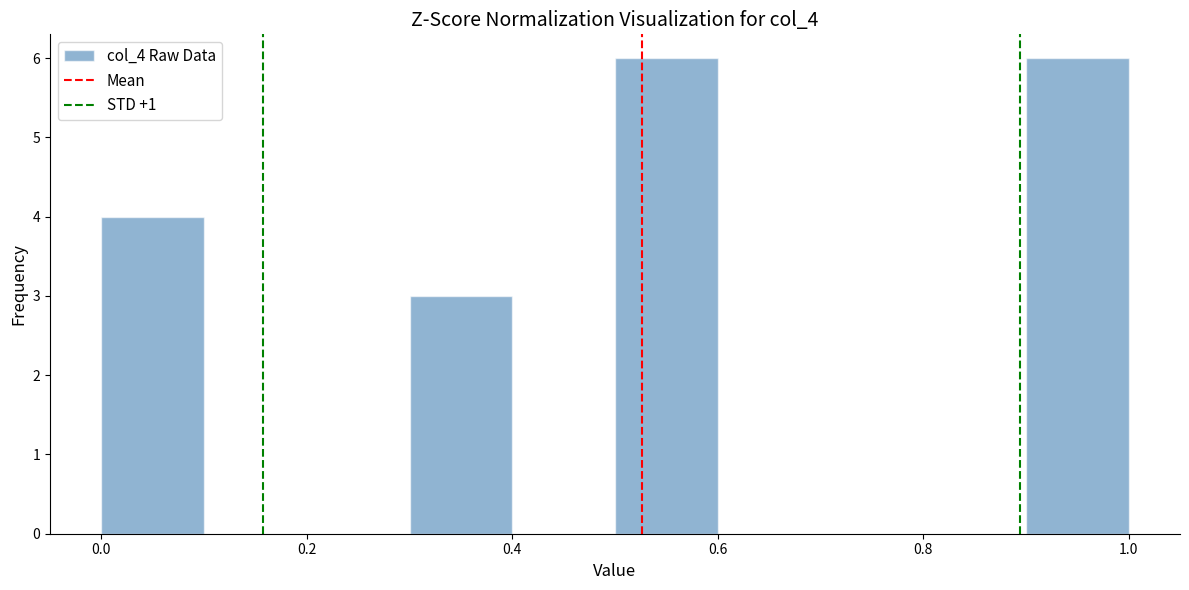

Reading left to right, list every bar in this chart as the range it spans on the x-axis followed by its height. The values are not printed on the chart, so give them approximately, as read against the axis.

0.0 to 0.1: 4
0.1 to 0.2: 0
0.2 to 0.3: 0
0.3 to 0.4: 3
0.4 to 0.5: 0
0.5 to 0.6: 6
0.6 to 0.7: 0
0.7 to 0.8: 0
0.8 to 0.9: 0
0.9 to 1.0: 6